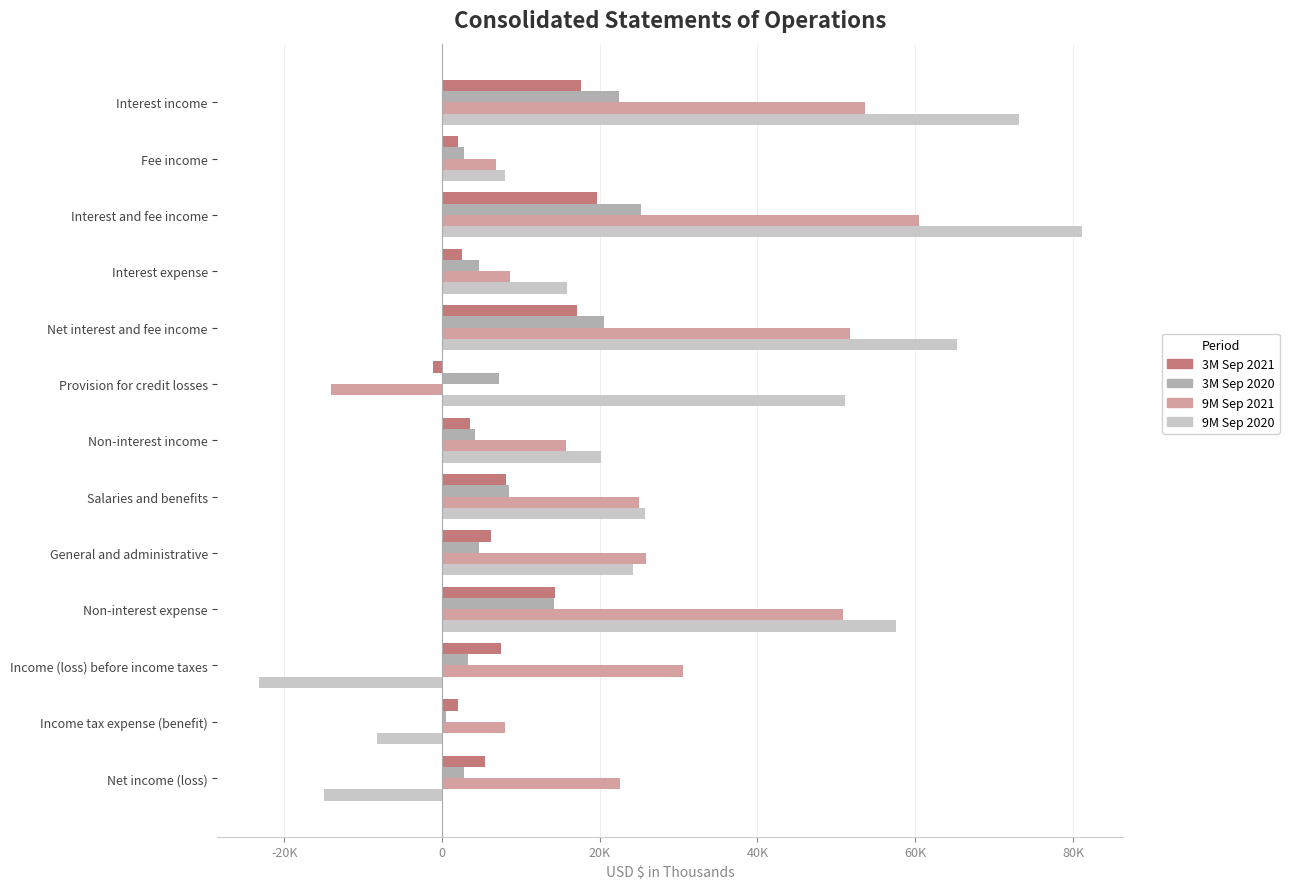

What are all the series names shown in the legend?

3M Sep 2021, 3M Sep 2020, 9M Sep 2021, 9M Sep 2020